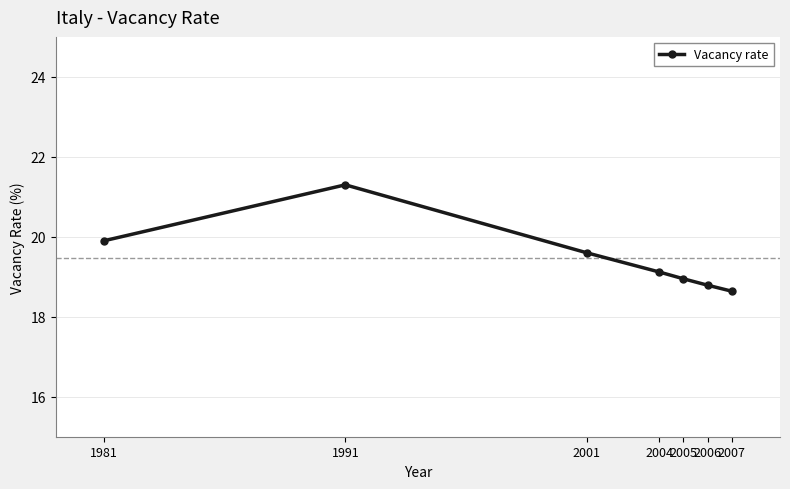

How many lines are shown in the chart?

1